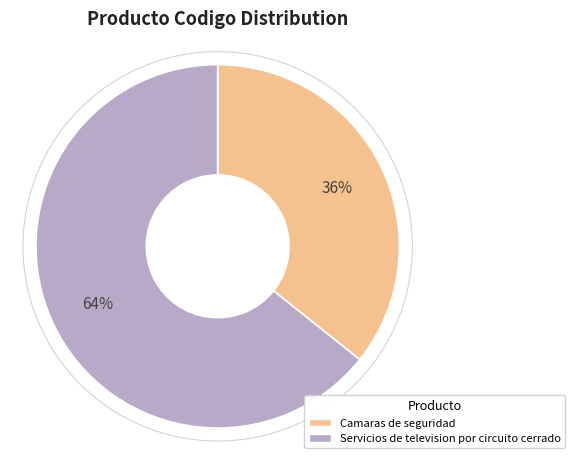

Approximately how many times larger is the value at Camaras de seguridad compared to Servicios de television por circuito cerrado?

0.6